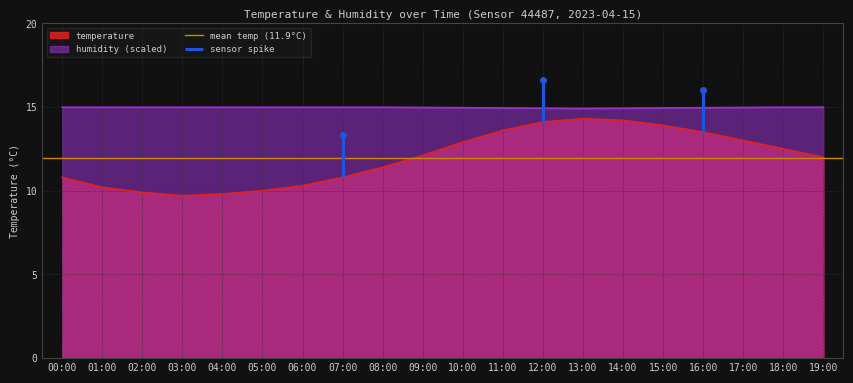

What is the sum of all temperature values?

239.0